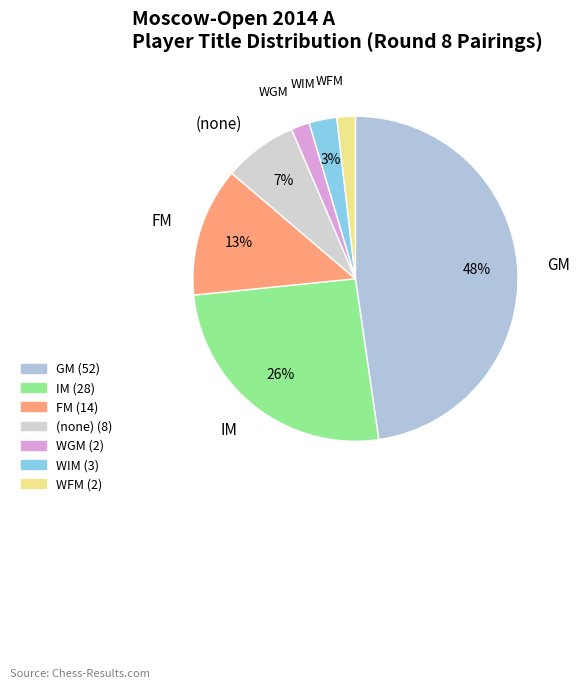

Do WGM and WFM together represent more than half of the pie?

No